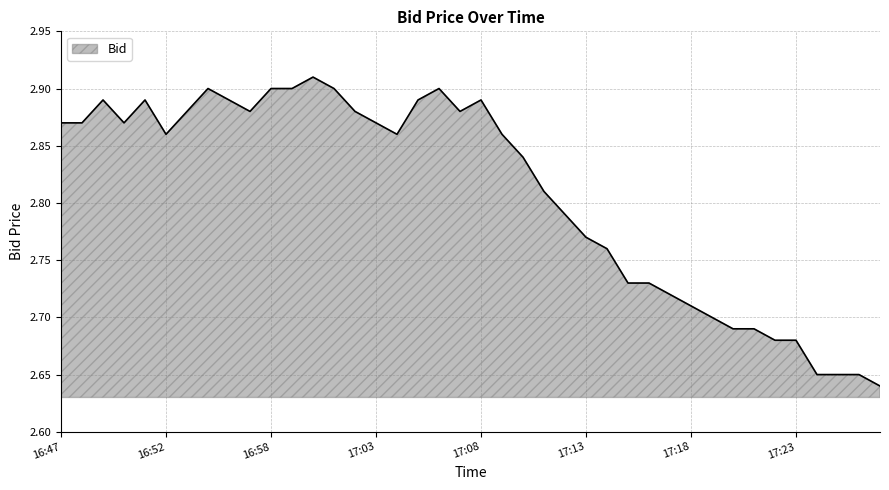

At which category does the chart reach its minimum across all series?

17:27